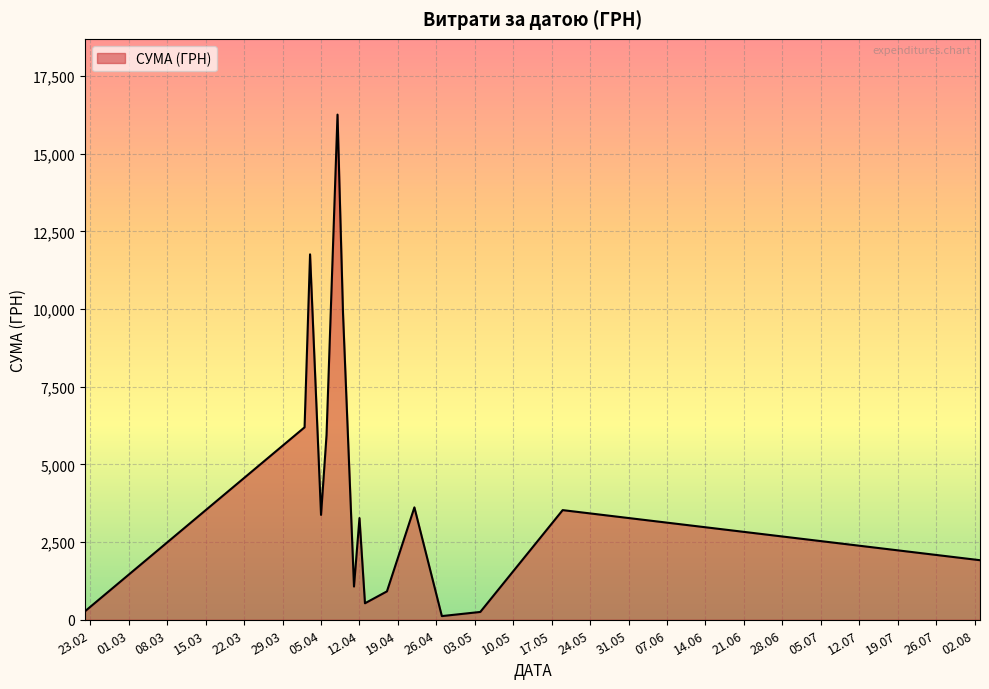

What is the sum of all values?

68890.7